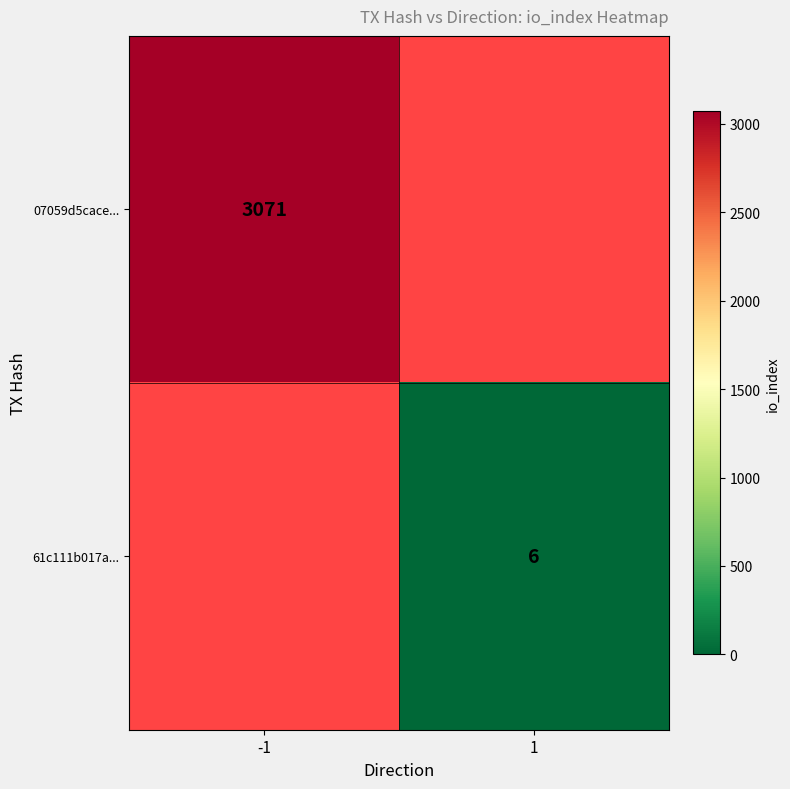

At how many categories does at least one series exceed 1033?

1